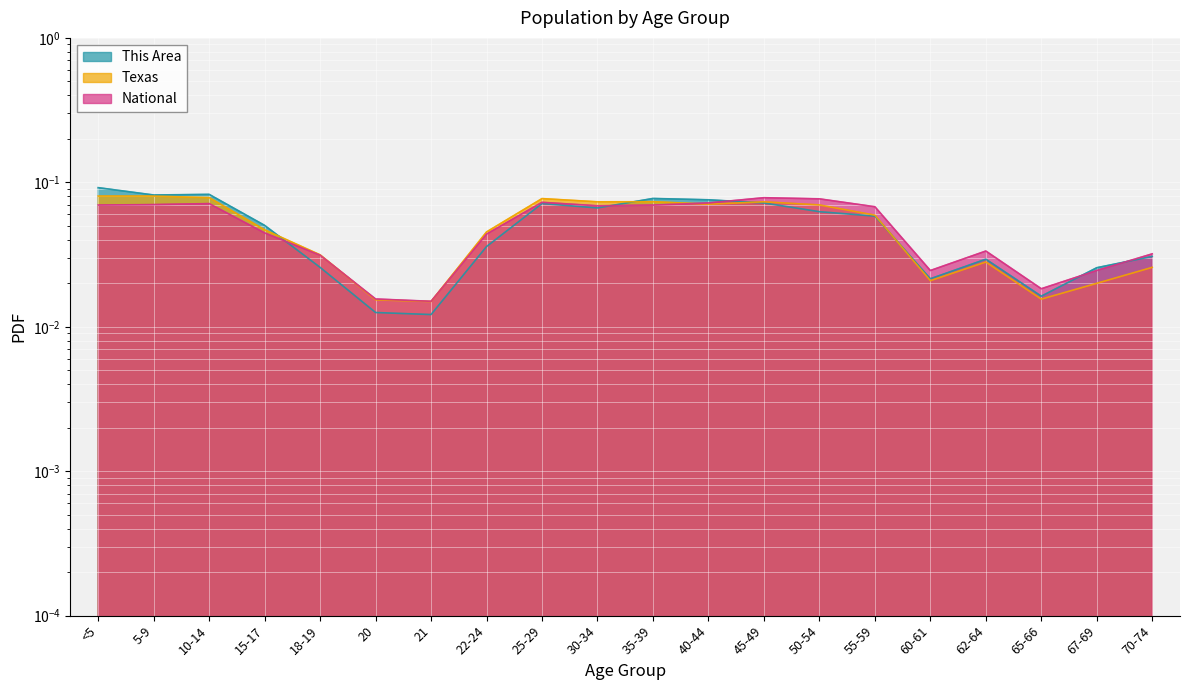

How many intersections are there between Texas and National?

3